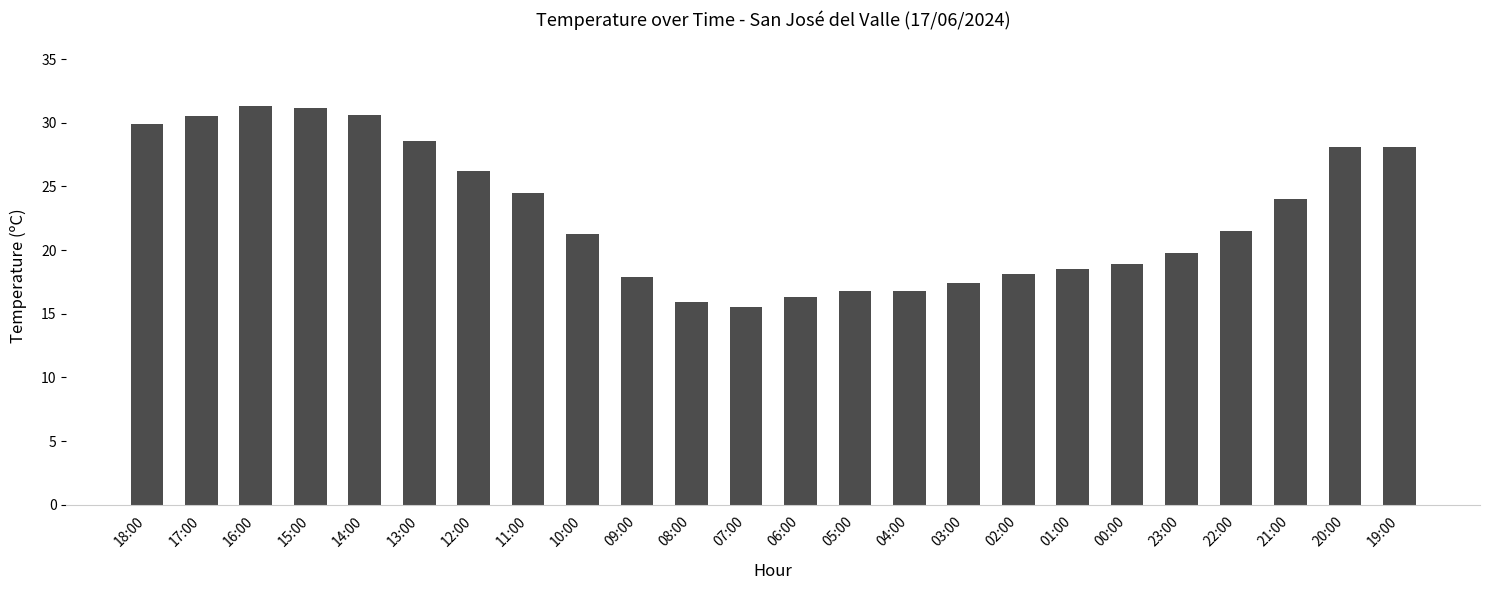

Read the value at 03:00.

17.4